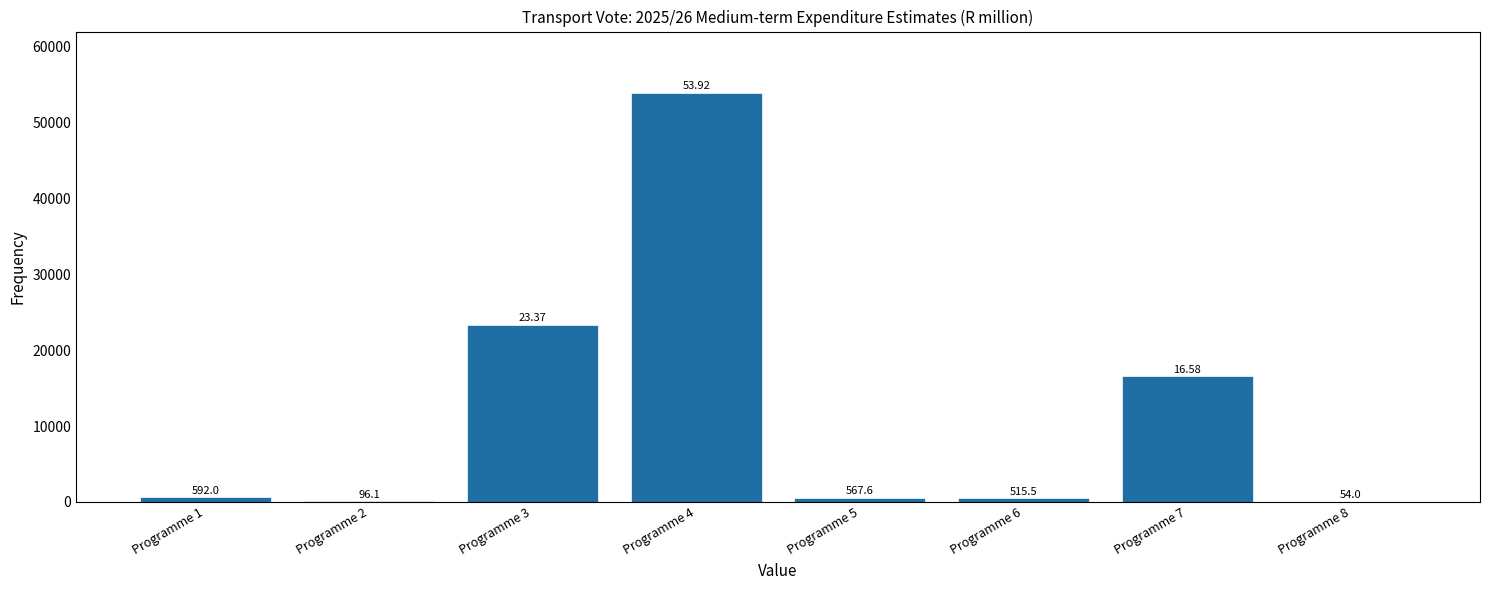

Approximately how many times larger is the value at Programme 5 compared to Programme 2?

5.9